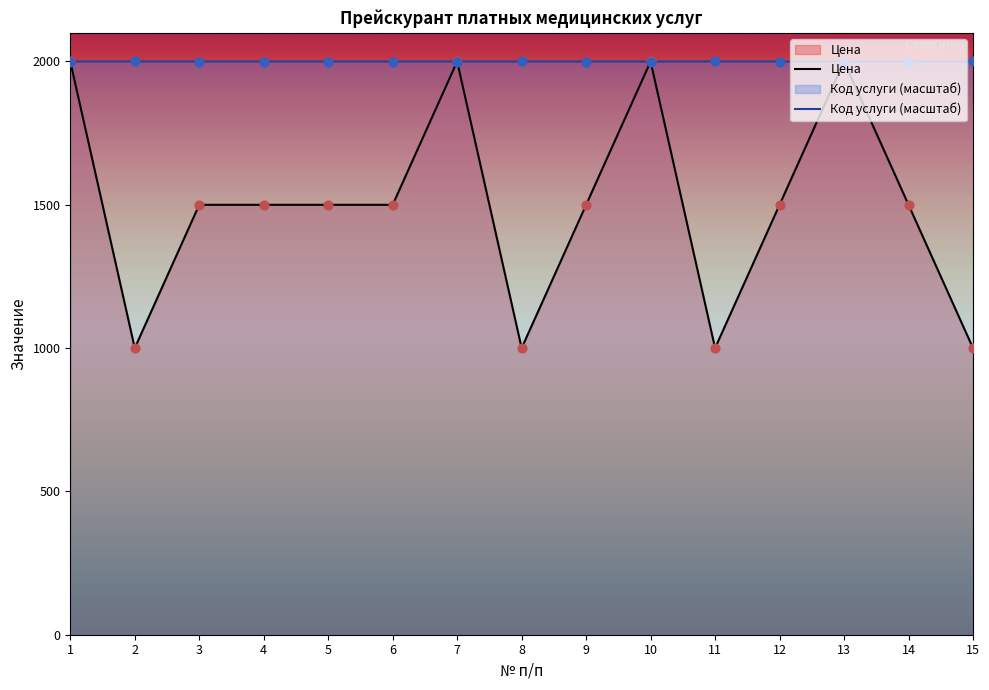

Which series reaches the maximum Y coordinate?

Цена